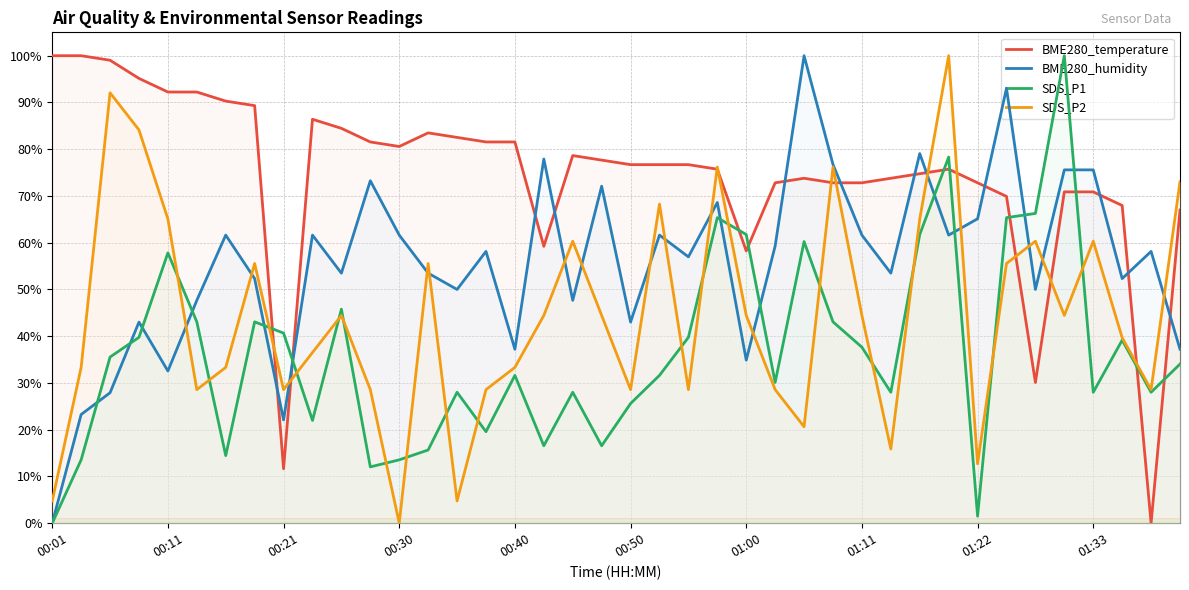

Which series changed the most between 01:00 and 01:33?

BME280_humidity